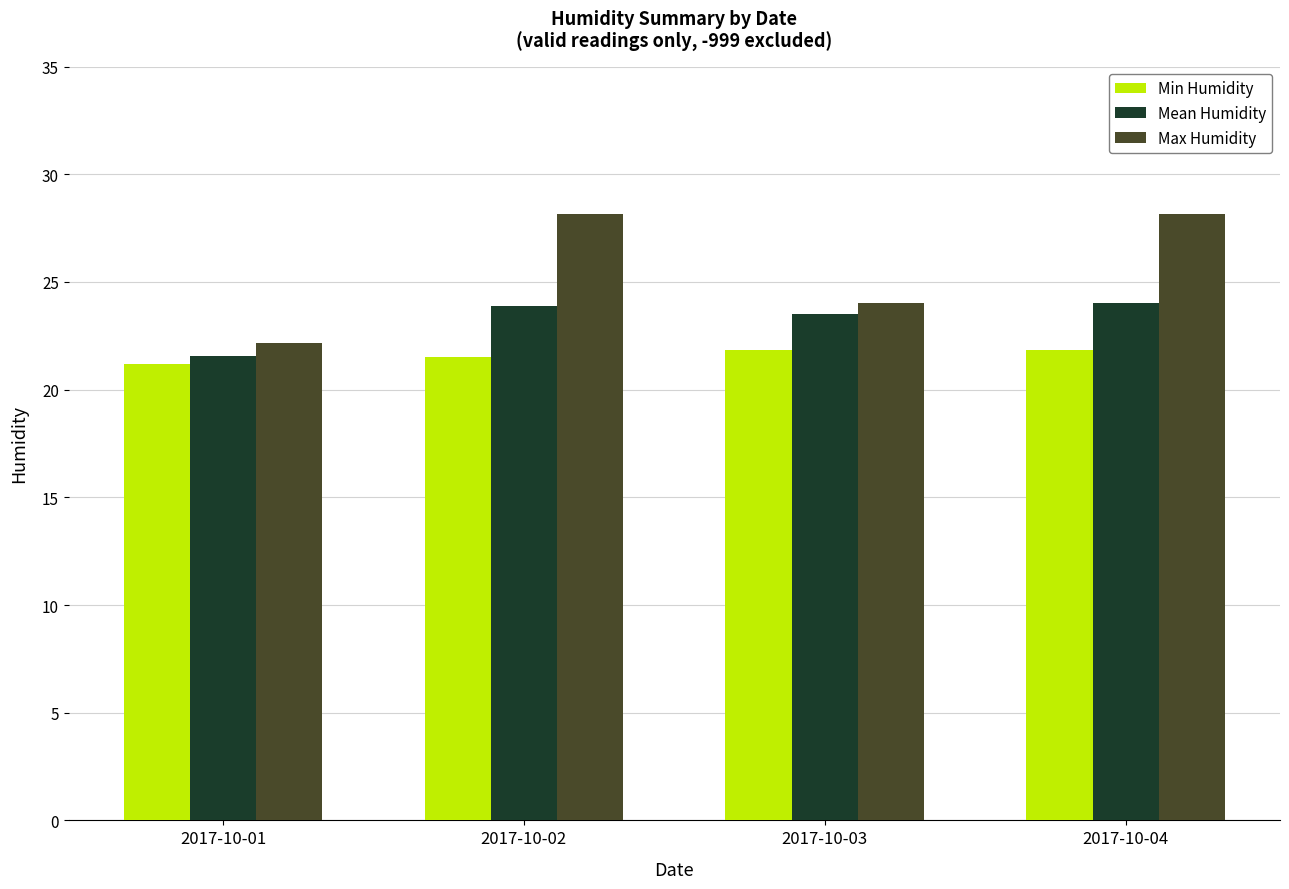

What is the approximate value of Max Humidity at 2017-10-03?

24.0